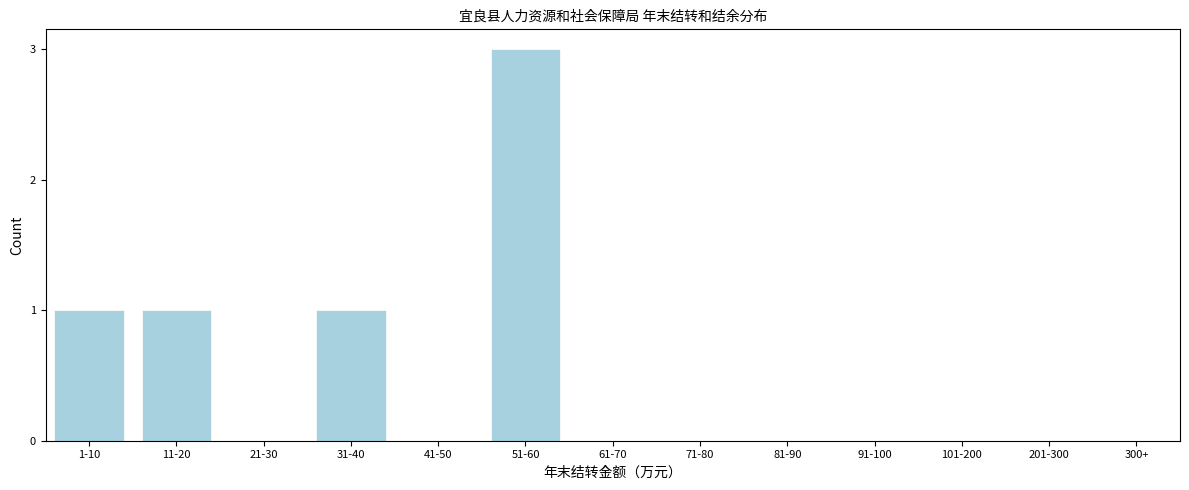

Reading right to left, transcribe all the data shown in this chart.

300+=0	201-300=0	101-200=0	91-100=0	81-90=0	71-80=0	61-70=0	51-60=3	41-50=0	31-40=1	21-30=0	11-20=1	1-10=1